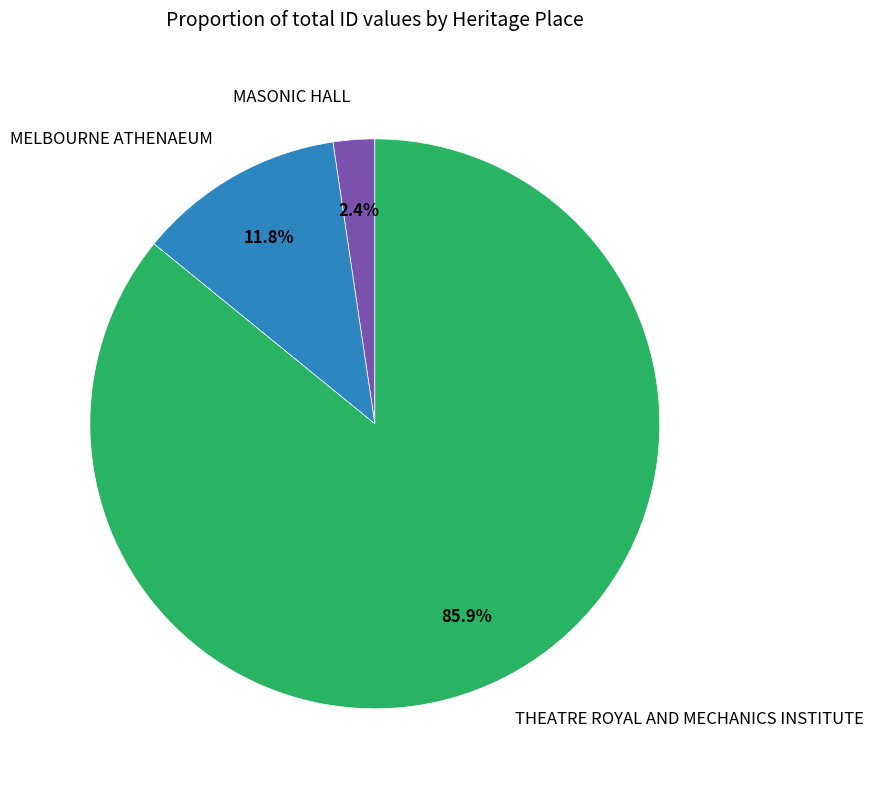

Is there any slice that represents more than half of the pie?

Yes